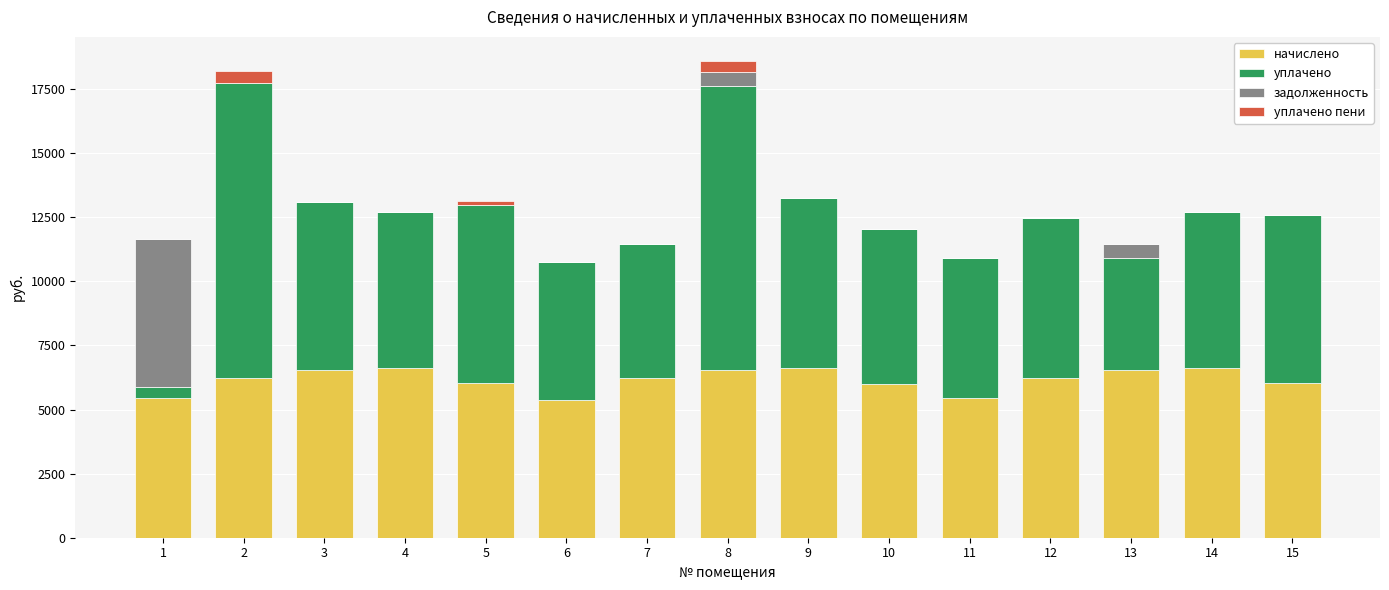

Are the bars grouped side by side (vs. stacked)?

No